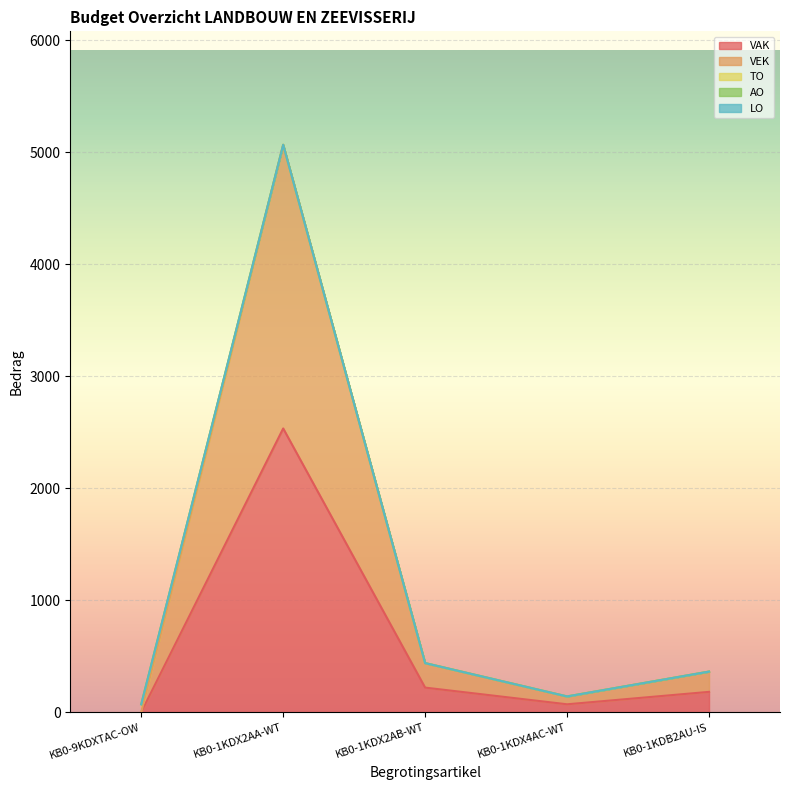

Which series has the widest spread of values?

VAK